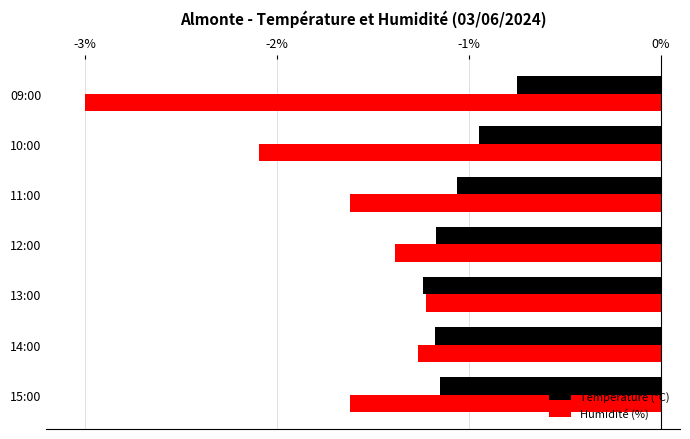

Where is Température (ºC) nearest to the value 0?

09:00